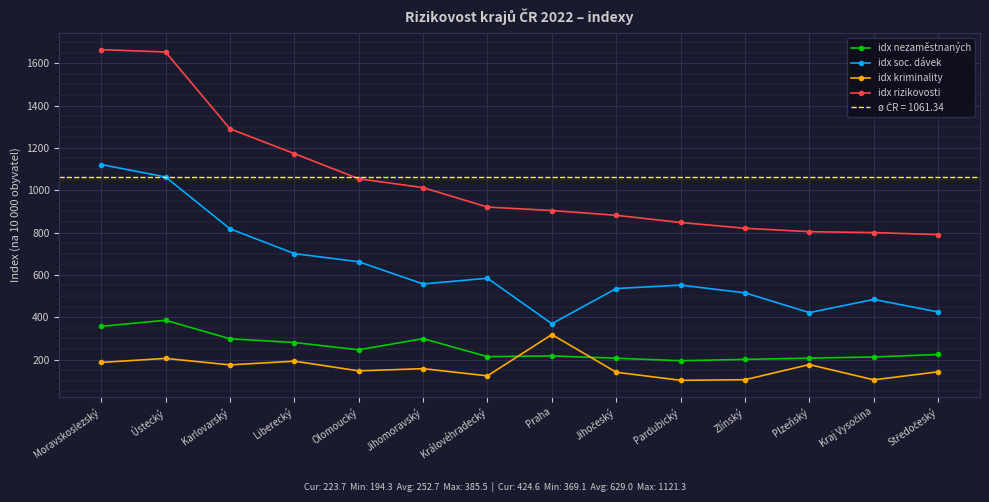

What is the label of the 10th point from the right?

Olomoucký